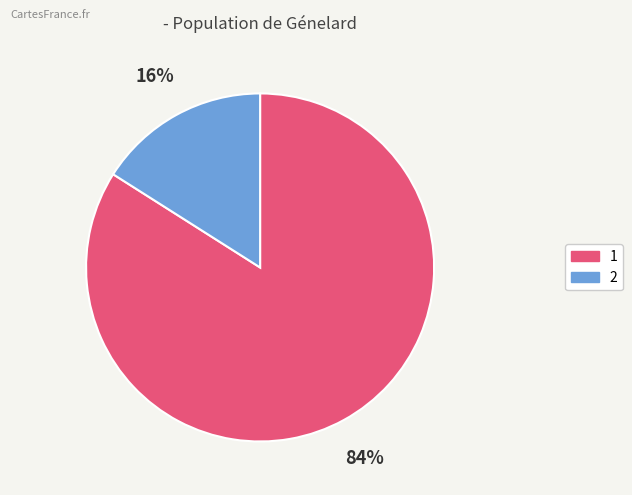

Is the sum of 2 and 1 greater than half?

Yes